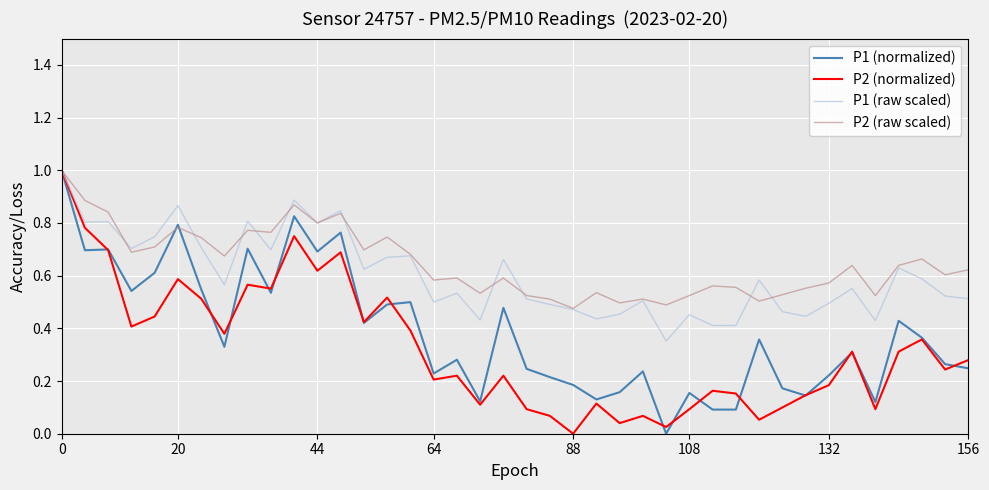

What is the greatest value displayed?

1.0